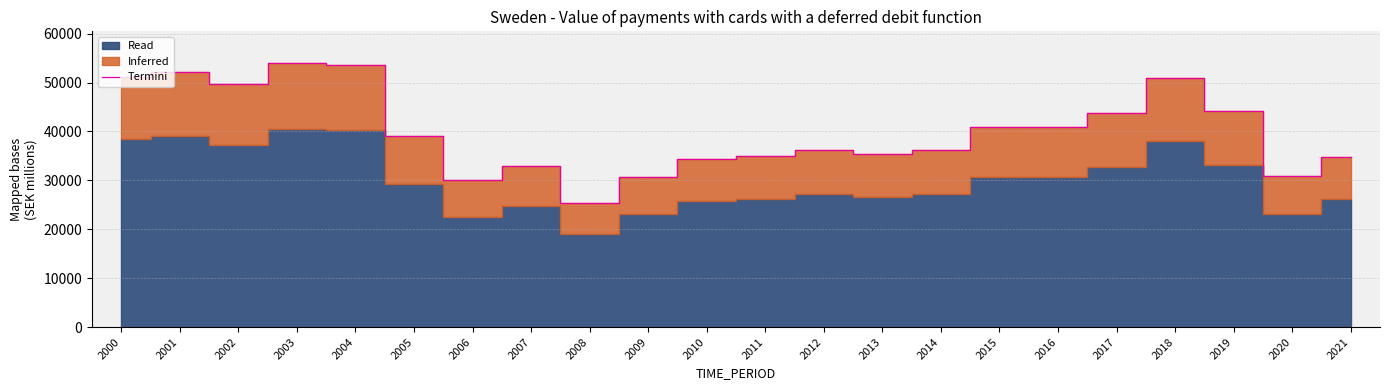

Which label corresponds to the largest value in the chart?

2003